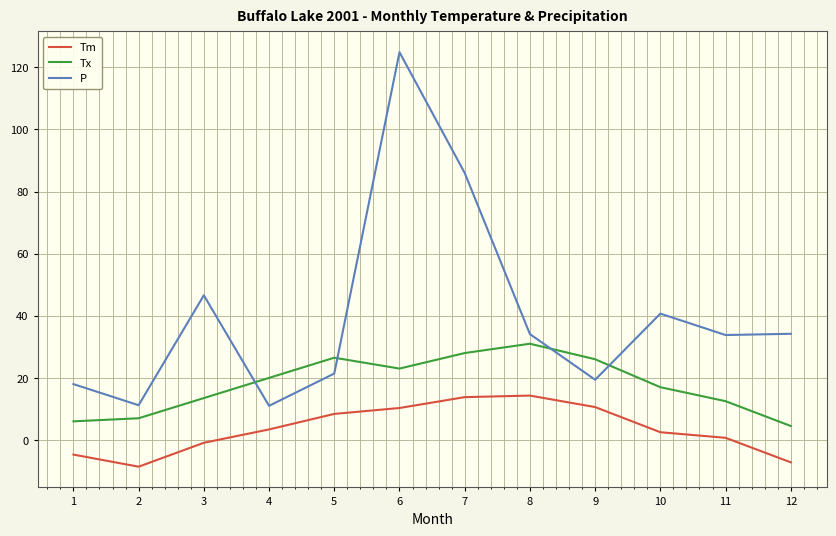

What is the highest value of the P series?

124.9